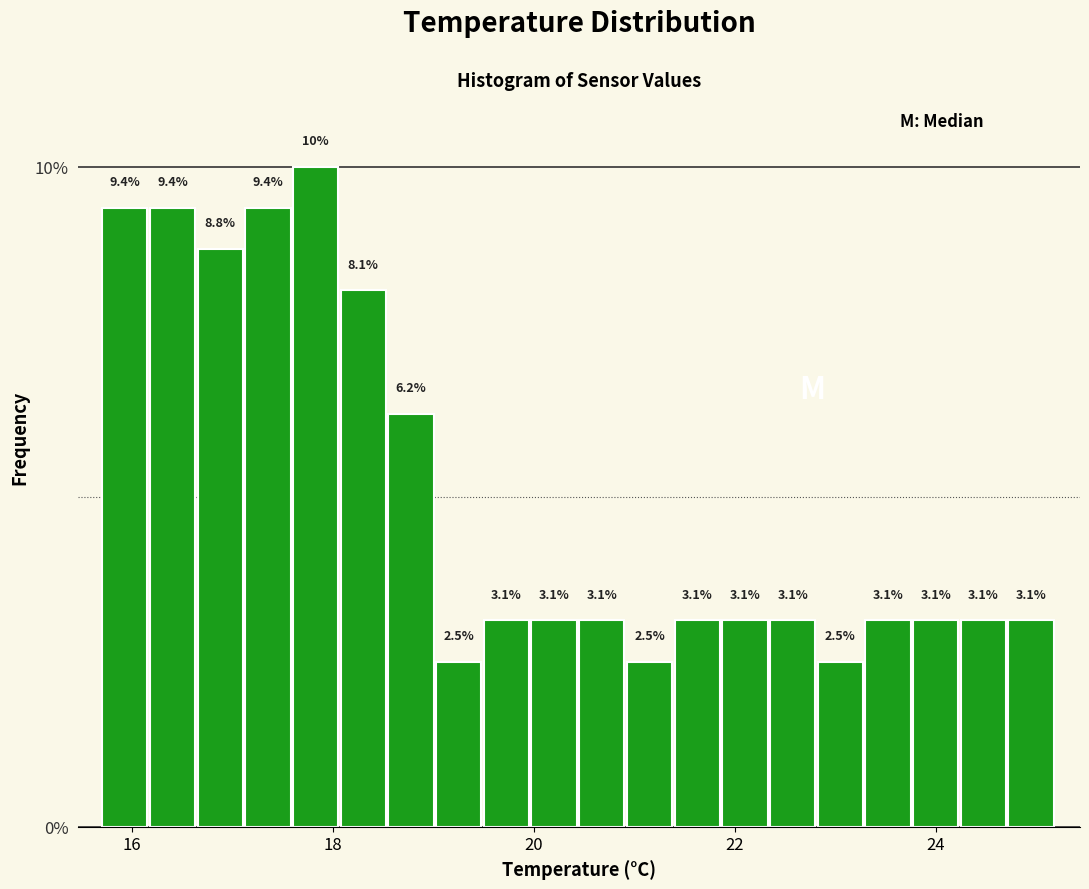

Around what value on the x-axis is the tallest bar? Give the approximate position of its centre, as read against the axis.

17.8